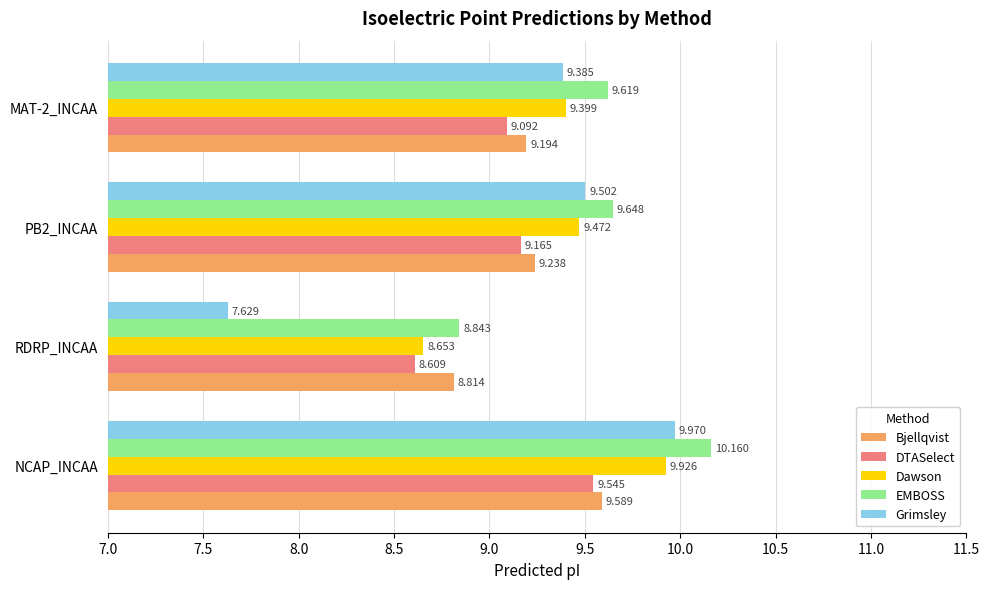

Which category has the highest value across all series?

NCAP_INCAA